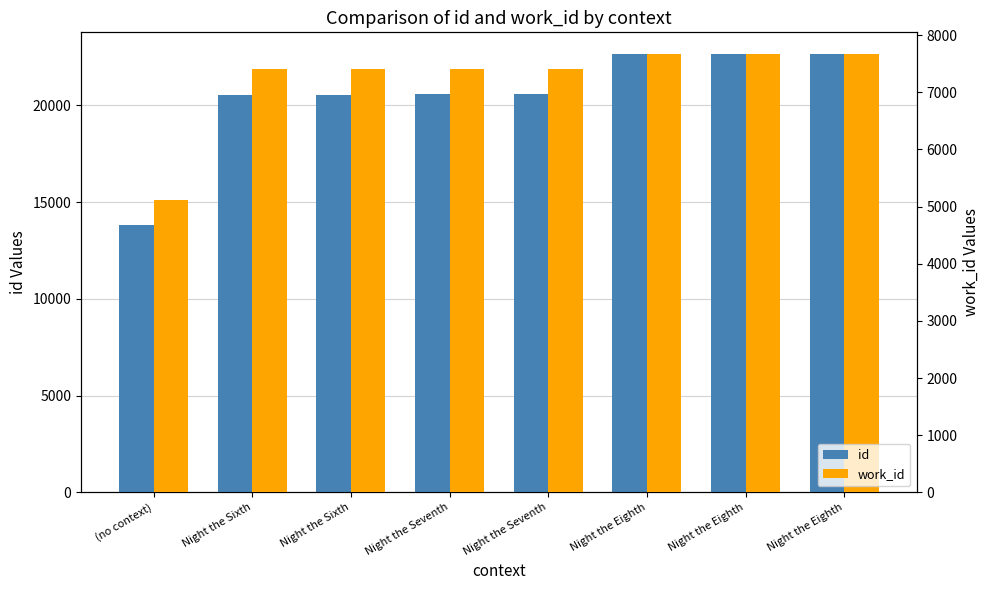

What are all the series names shown in the legend?

id, work_id